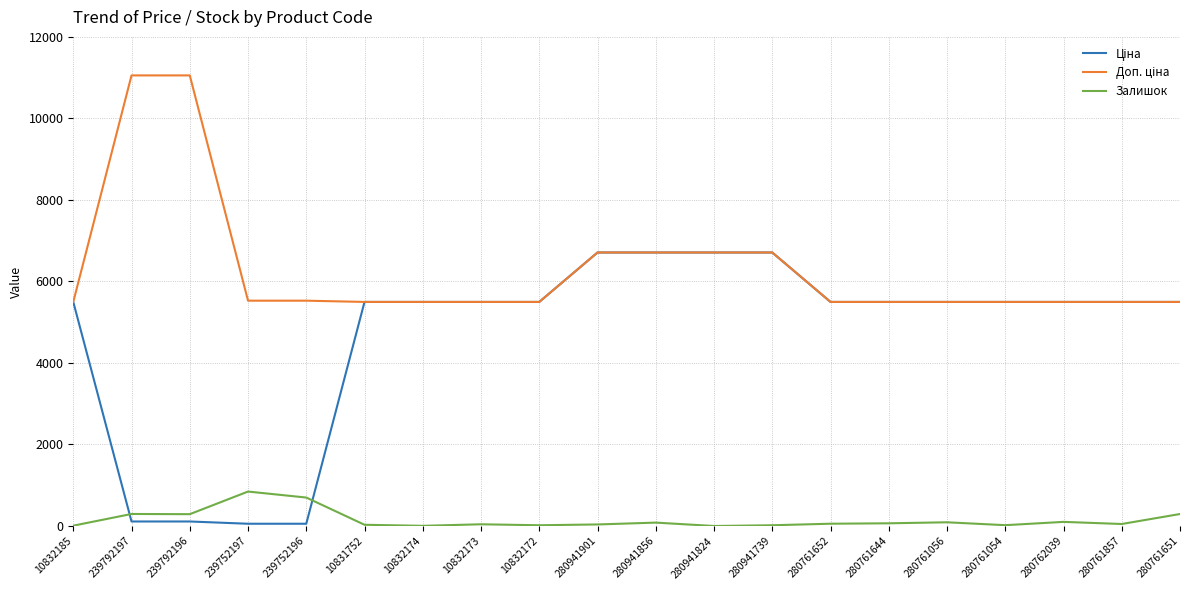

What is the maximum value shown in the chart?

11055.0